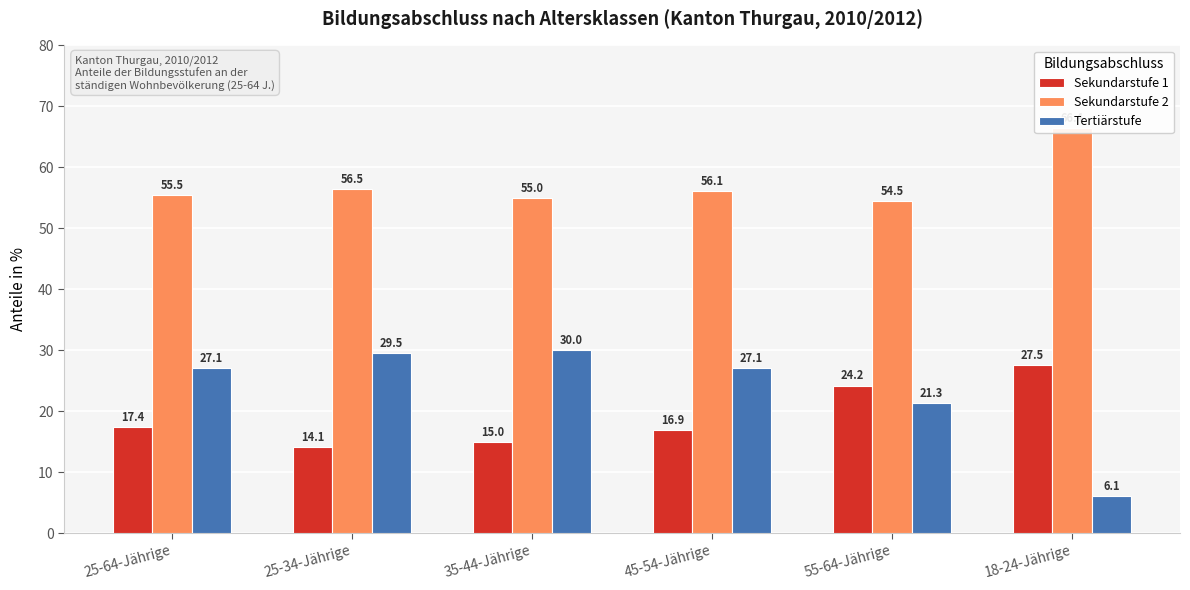

Reading left to right, extract all data points from this chart.

Sekundarstufe 1: 25-64-Jährige=17.4	25-34-Jährige=14.1	35-44-Jährige=15.0	45-54-Jährige=16.9	55-64-Jährige=24.2	18-24-Jährige=27.5
Sekundarstufe 2: 25-64-Jährige=55.5	25-34-Jährige=56.5	35-44-Jährige=55.0	45-54-Jährige=56.1	55-64-Jährige=54.5	18-24-Jährige=66.4
Tertiärstufe: 25-64-Jährige=27.1	25-34-Jährige=29.5	35-44-Jährige=30.0	45-54-Jährige=27.1	55-64-Jährige=21.3	18-24-Jährige=6.1